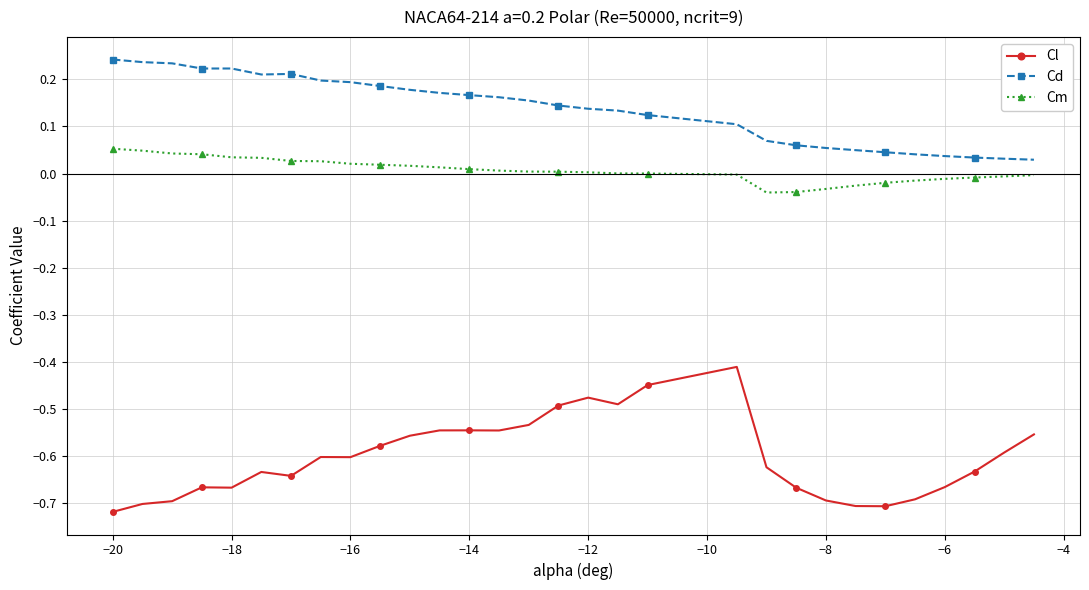

What is the difference between the second highest and second lowest values in the Cl series?

0.3